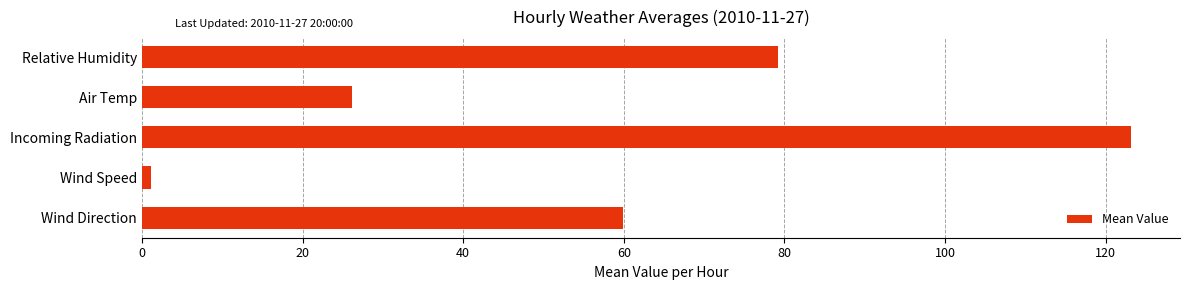

Between Relative Humidity and Incoming Radiation, which is larger?

Incoming Radiation